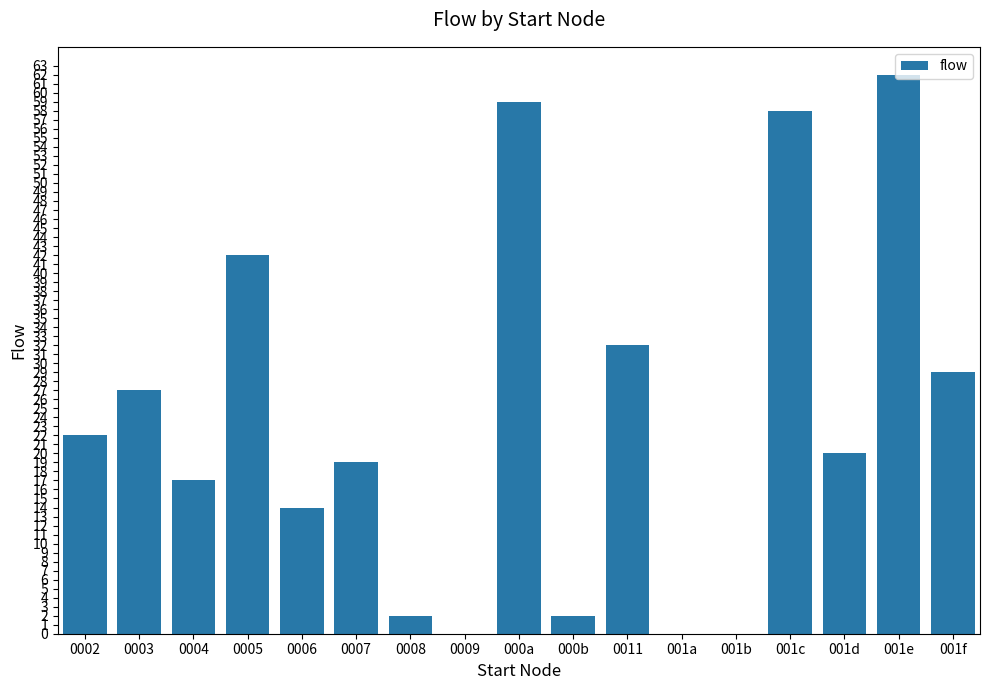

What is the maximum value shown in the chart?

62